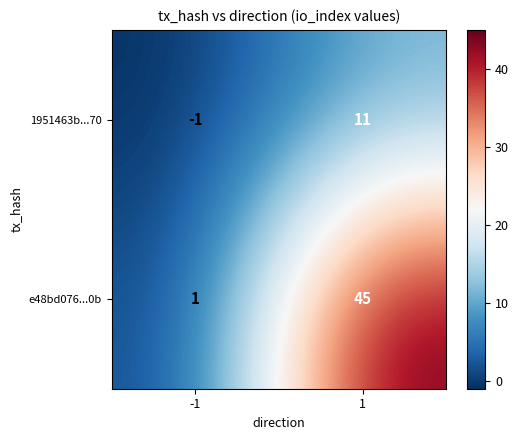

At which category does the chart reach its peak across all series?

1